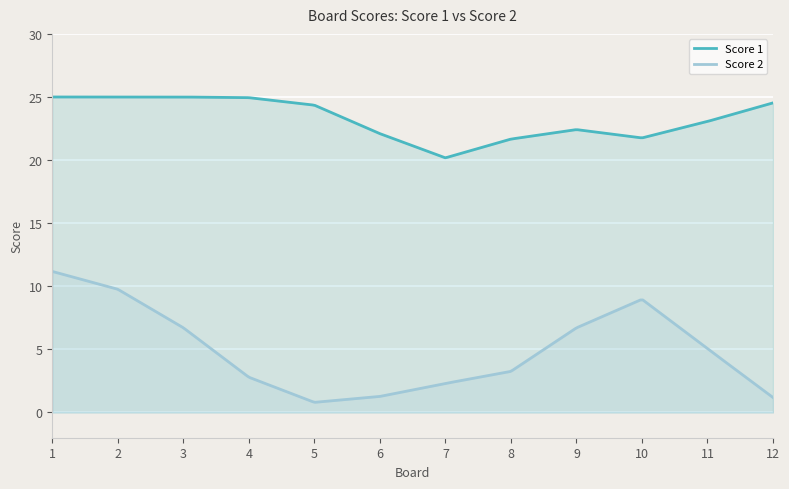

What are all the series names shown in the legend?

Score 1, Score 2